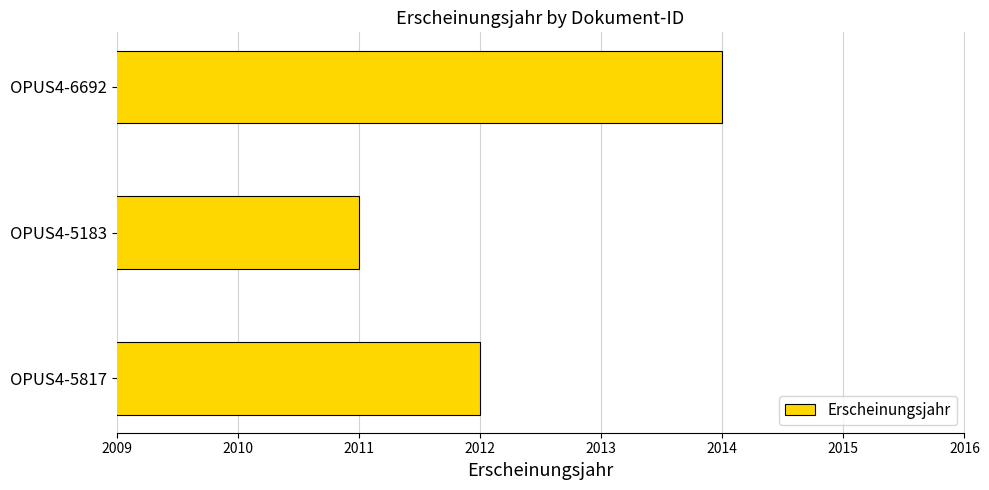

Does the chart contain stacked bars?

No